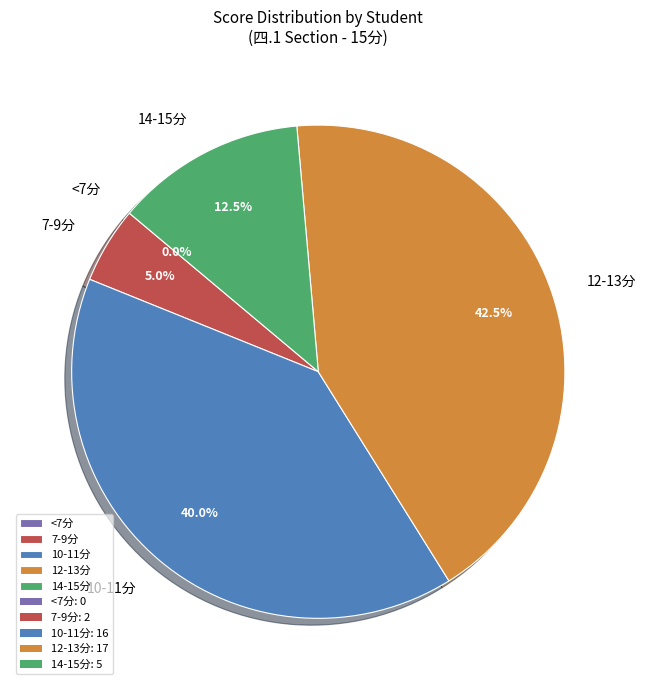

Is there a majority slice in this chart?

No